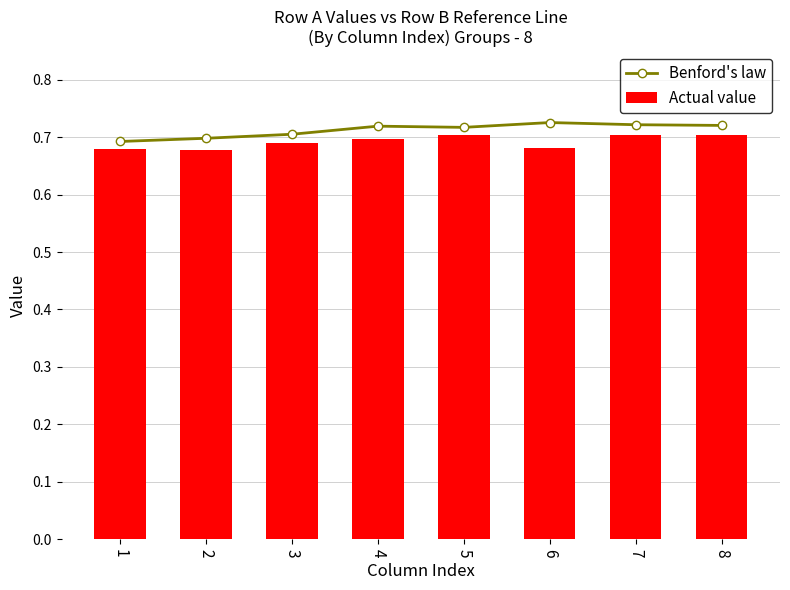

Reading left to right, what are all the values shown in this chart?

Benford's law: 0.7	0.7	0.7	0.7	0.7	0.7	0.7	0.7
Actual value: 0.7	0.7	0.7	0.7	0.7	0.7	0.7	0.7